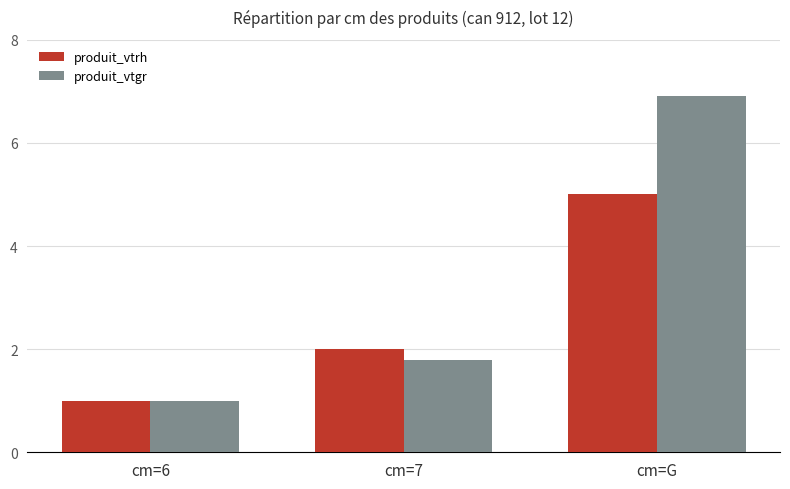

What is the average value of the produit_vtrh series?

2.7